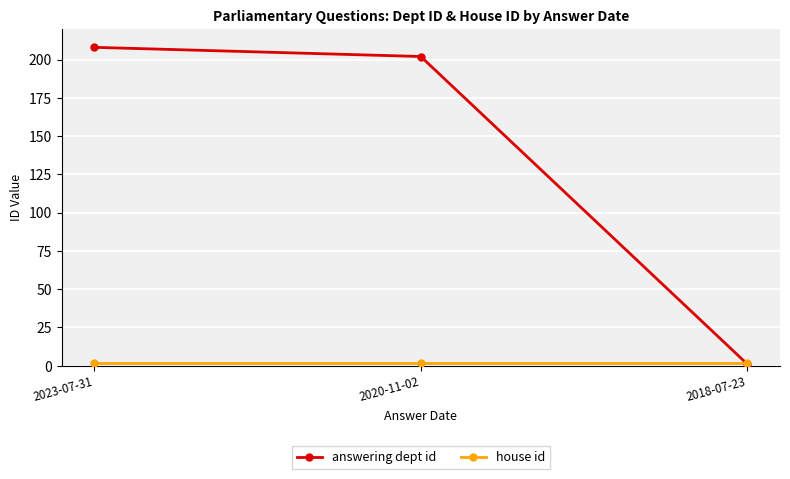

Where is answering dept id nearest to the value 104?

2020-11-02